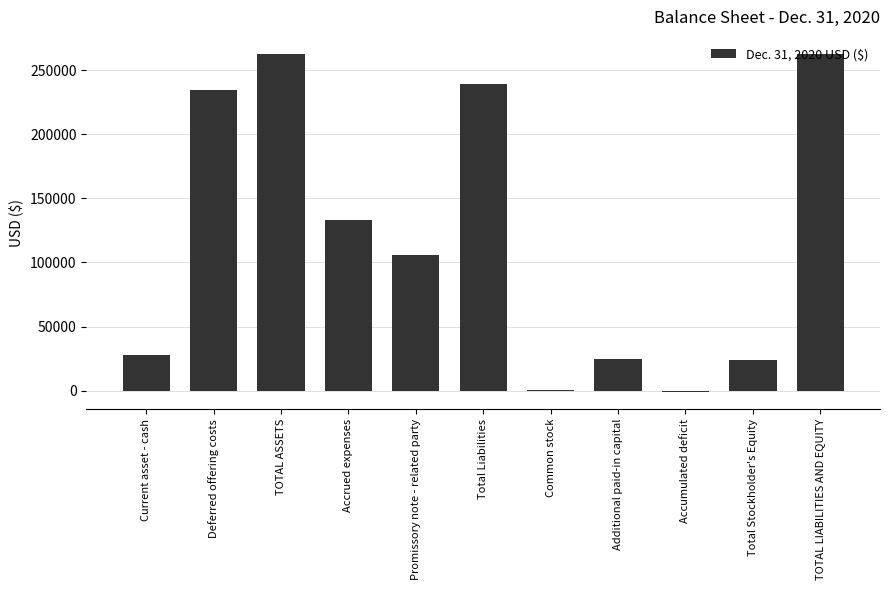

Read the value at TOTAL LIABILITIES AND EQUITY.

262685